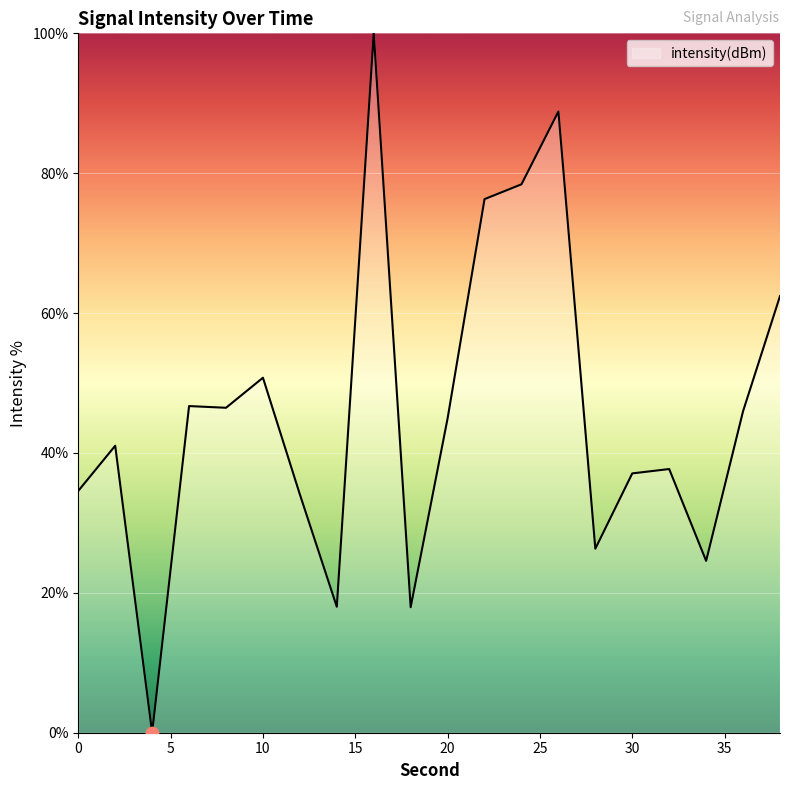

What is the greatest value displayed?

100.0